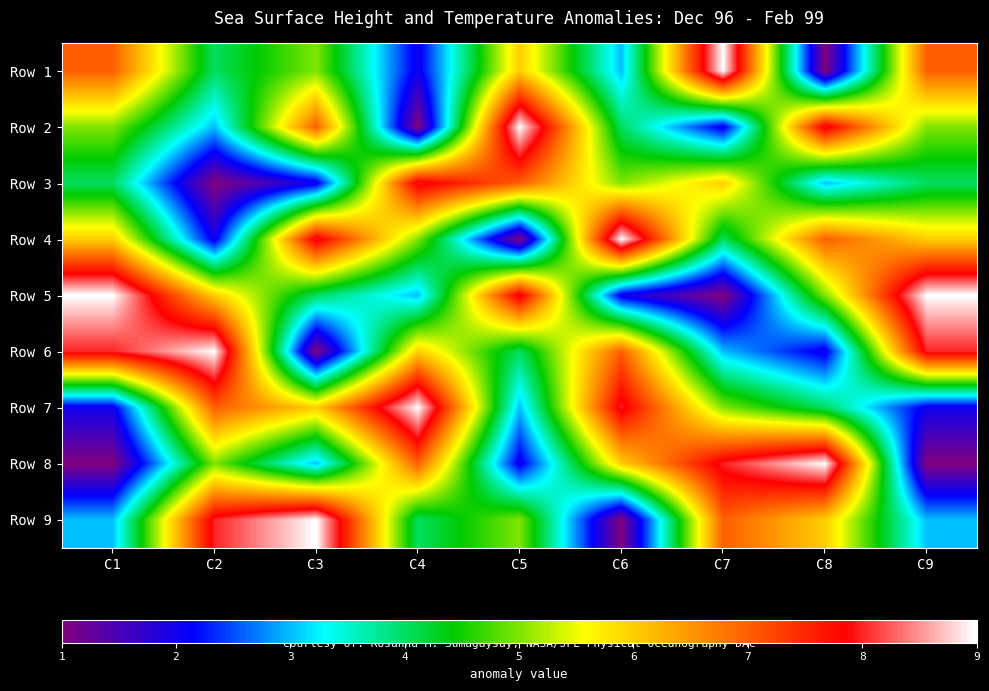

How many distinct data groups are displayed?

9